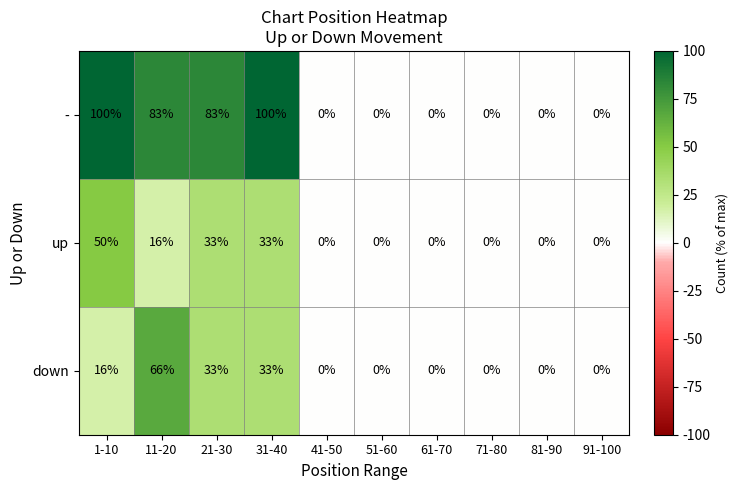

Which series has the largest range (max minus min)?

-